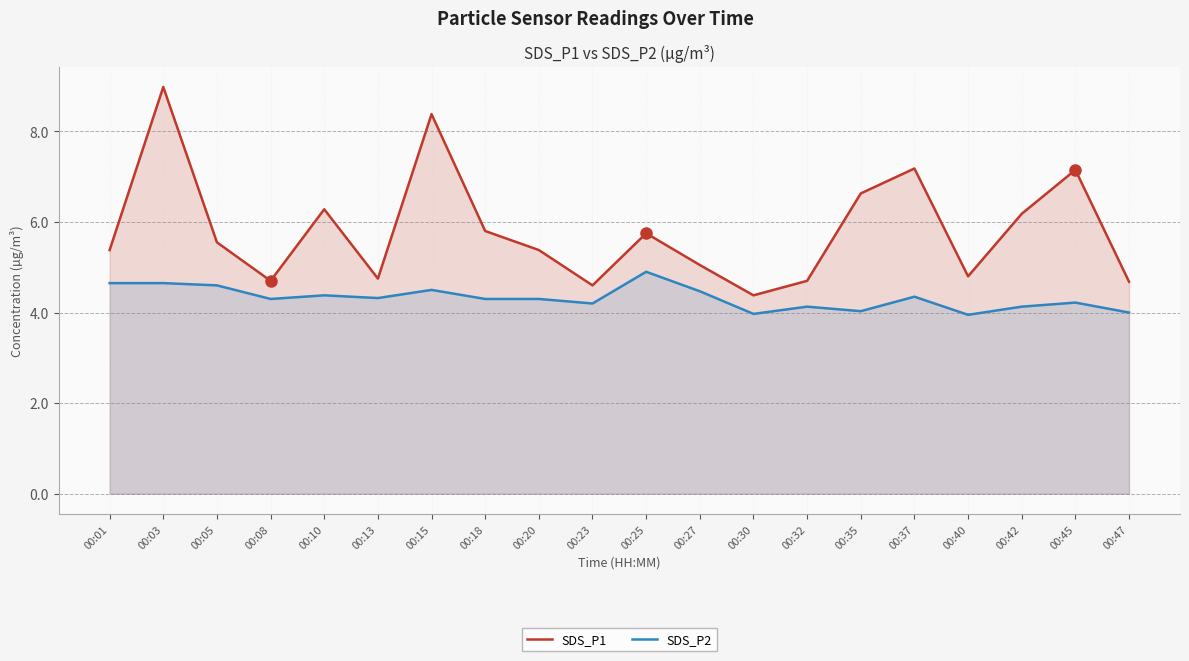

Rank the series by their average value, from lowest to highest.

SDS_P2, SDS_P1